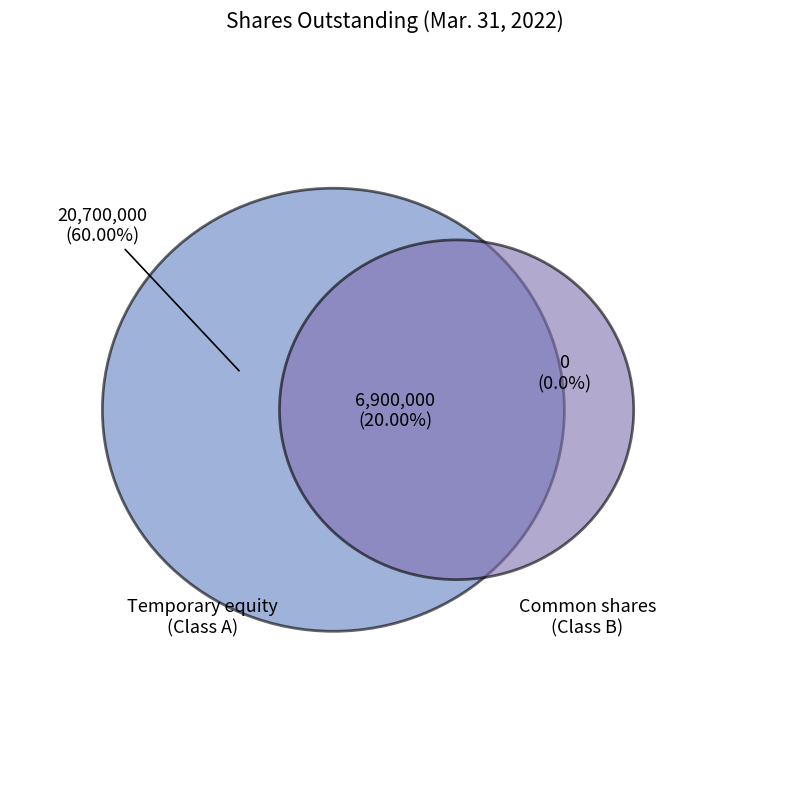

Count the number of slices in the pie.

2